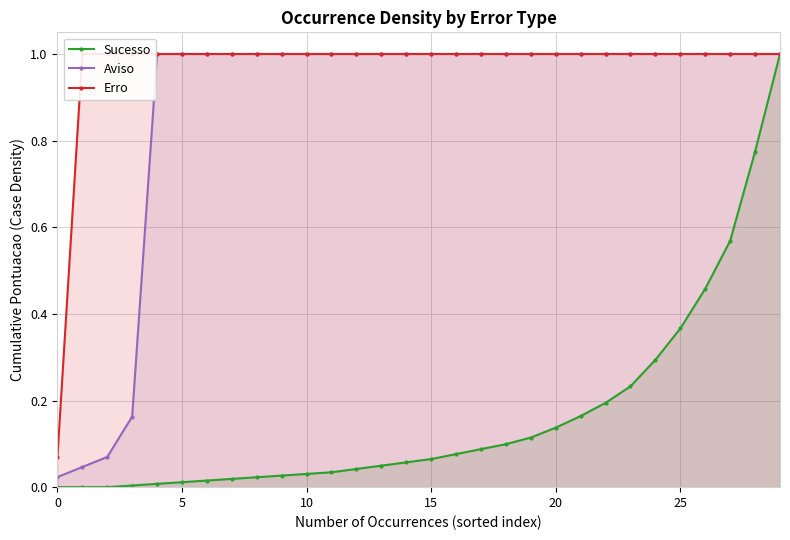

At how many categories does at least one series exceed 0?

30